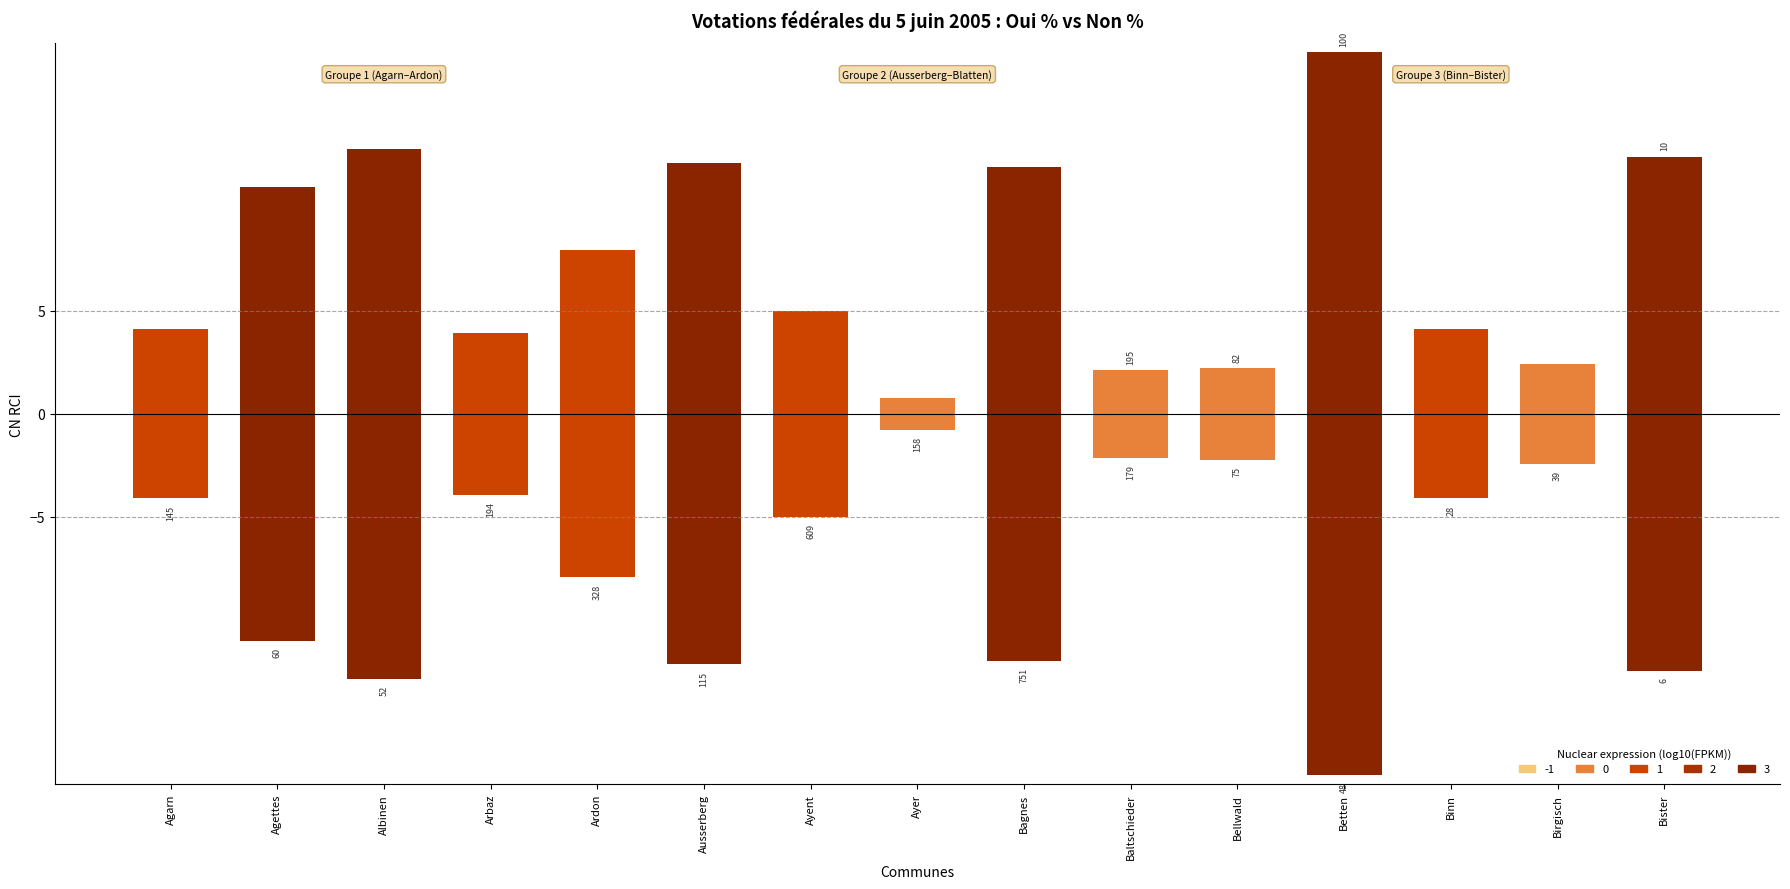

Rank the series at 12 from highest to lowest value.

Non %, Oui %